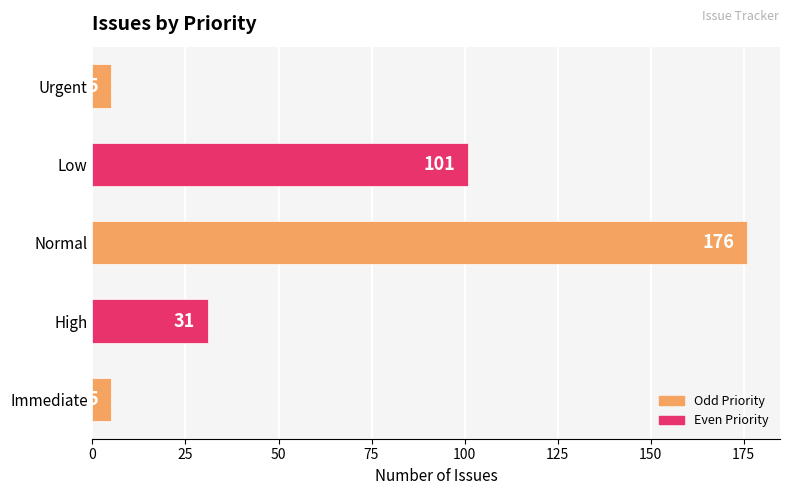

What is the average value?

64